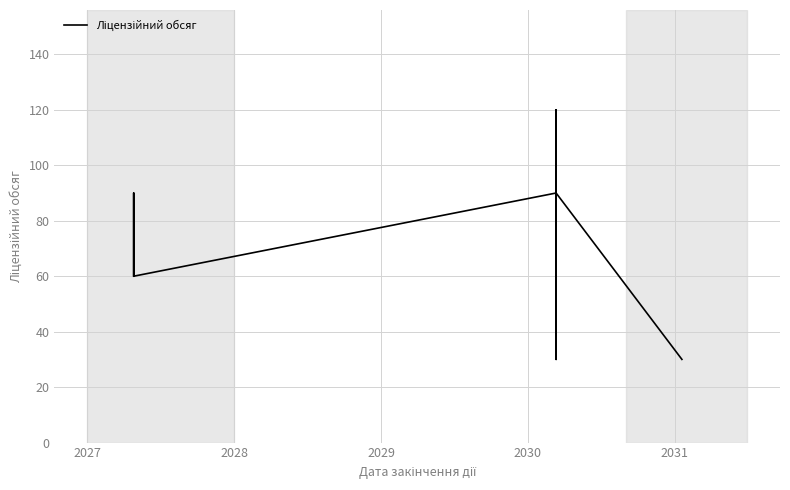

Reading right to left, what are all the values shown in this chart?

30	30	90	30	120	90	60	90	60